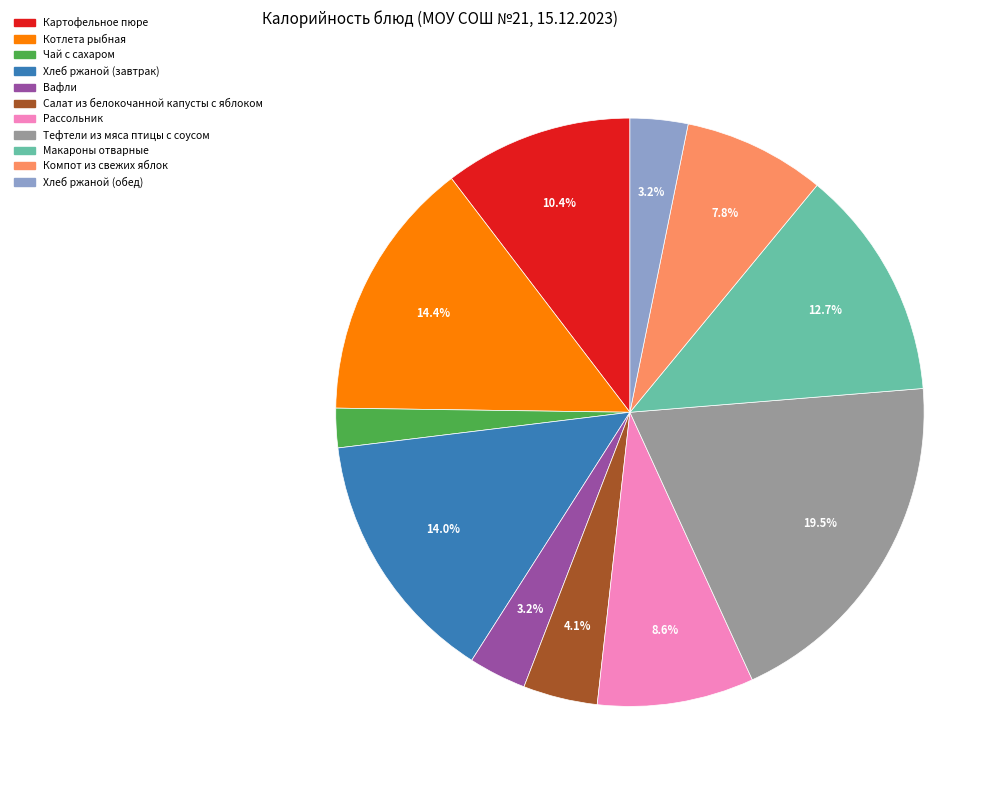

Which category has the smallest portion of the pie?

Чай с сахаром